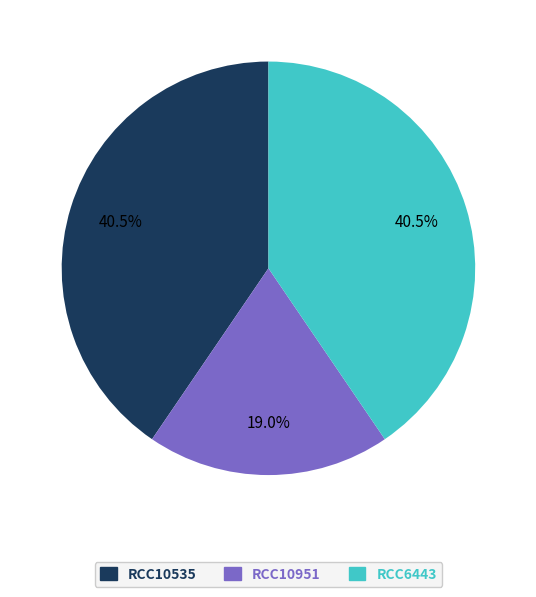

Does any single category account for the majority?

No